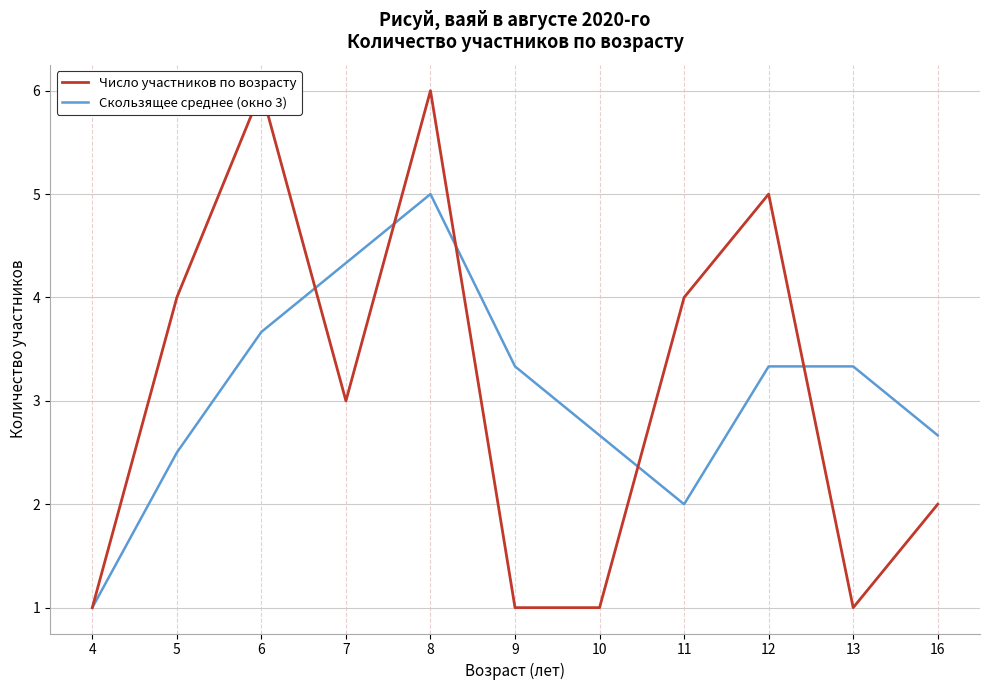

Is it true that Число участников по возрасту equals 4.0 at 5?

True